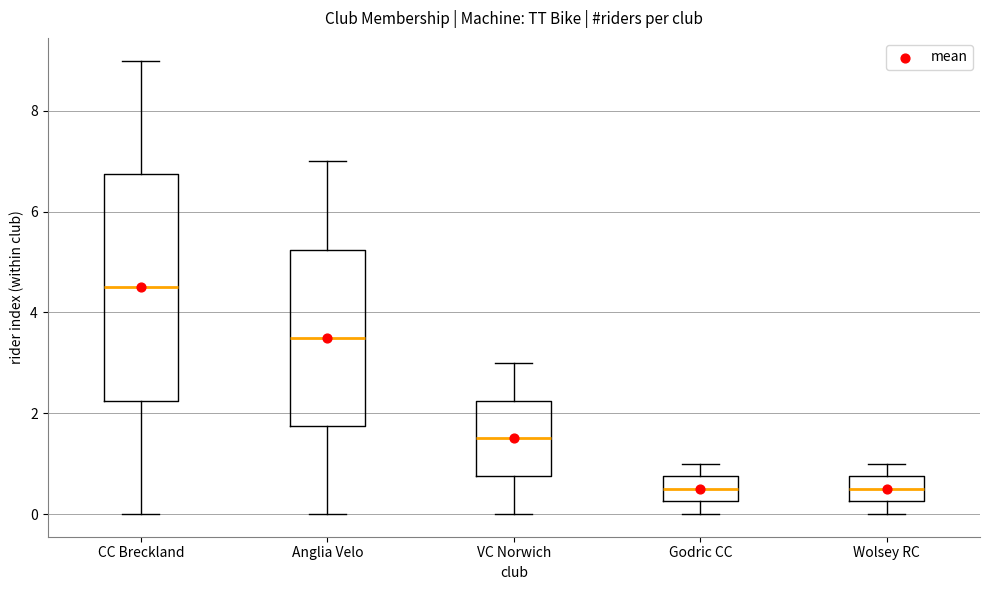

Which box is the tallest, from its lower edge to its upper edge?

CC Breckland